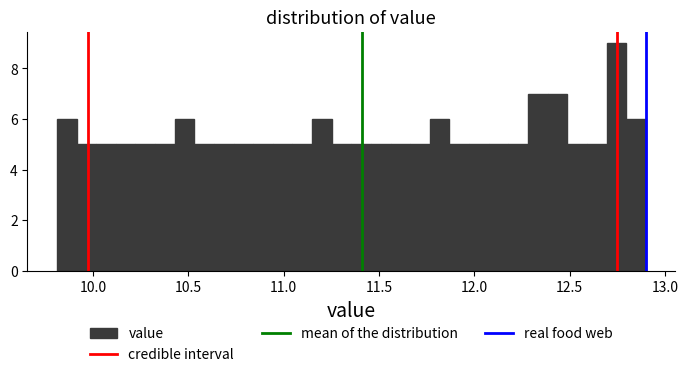

Read against the x-axis, roughly where is the centre of the tallest bar?

12.75